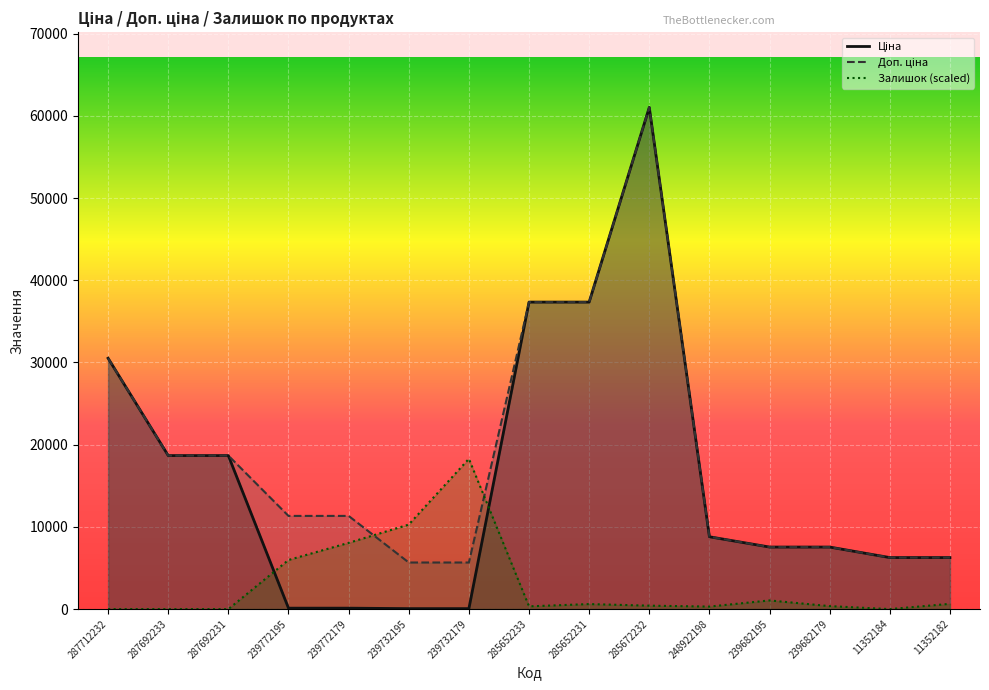

How many data points in Залишок are above 416?

8